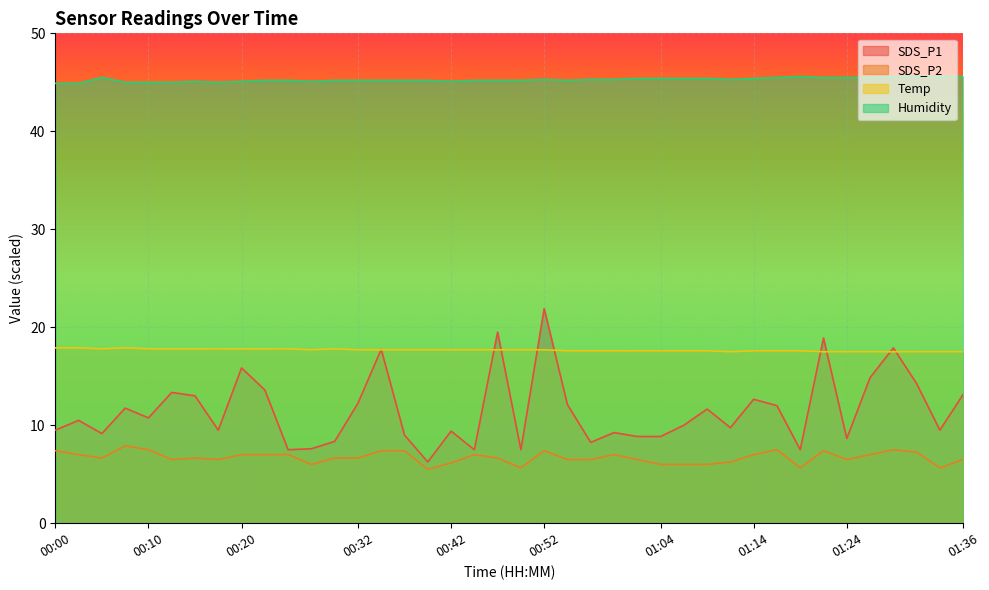

At which category does the chart reach its peak across all series?

01:19